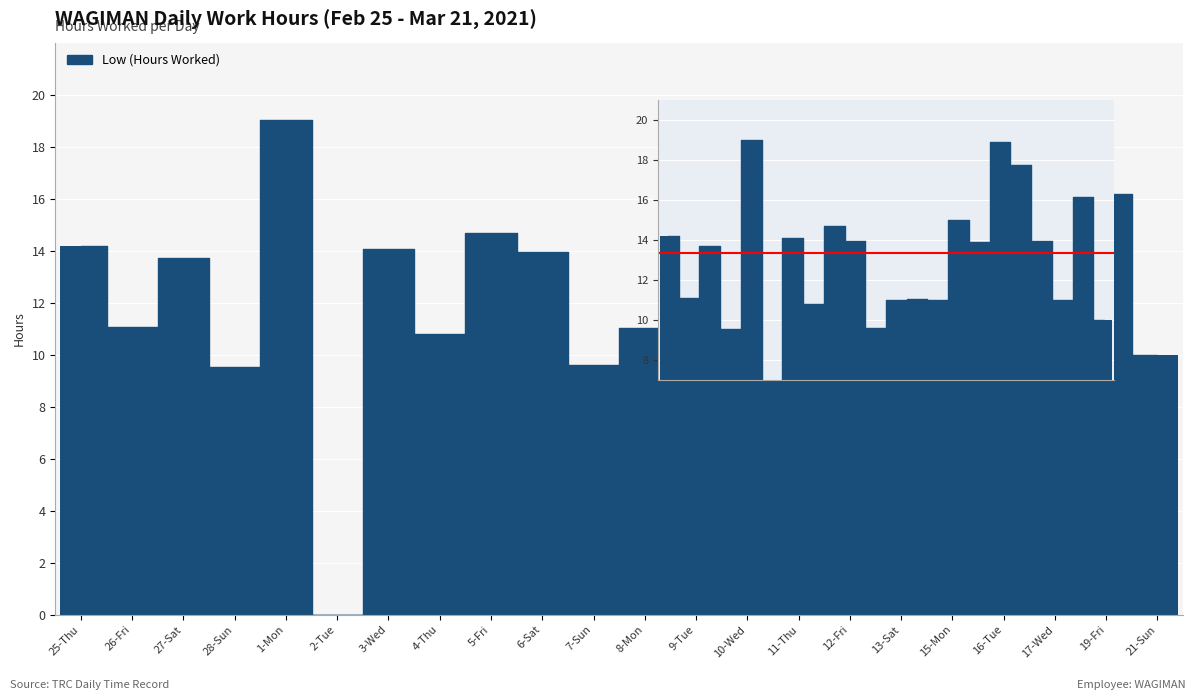

Is it true that the value at 3-Wed is 24.2?

False